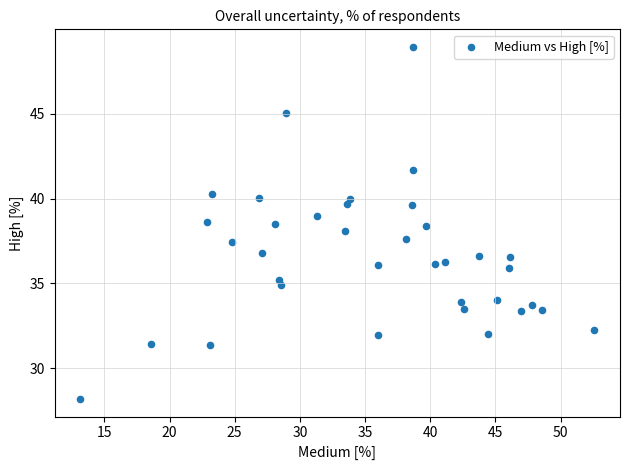

What is the range of X values (max minus min)?

39.4